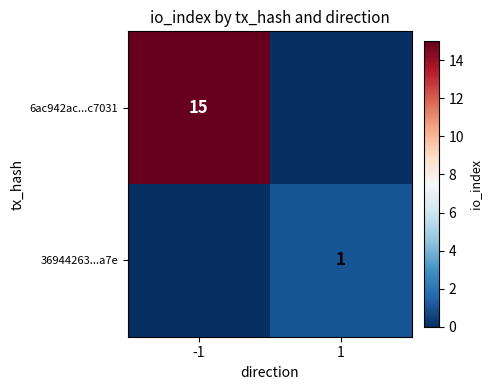

The 36944263...a7e series shows 2 at 1. True or false?

False